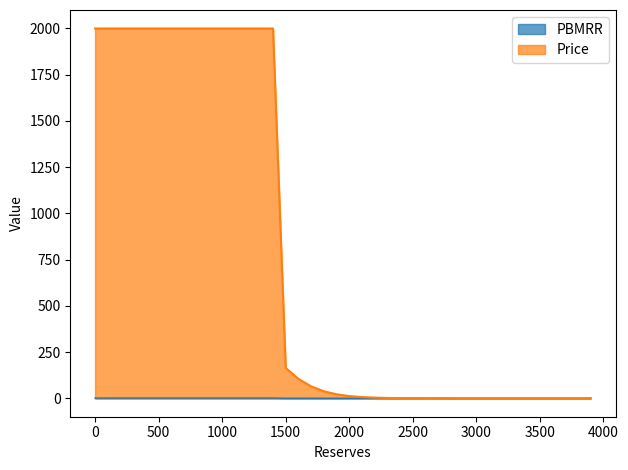

What is the greatest value displayed?

2000.0